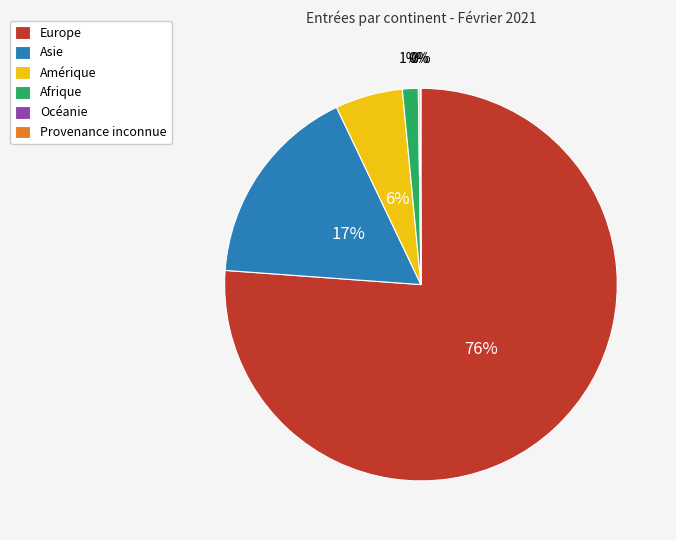

The Amérique slice represents 6% of the pie. True or false?

True